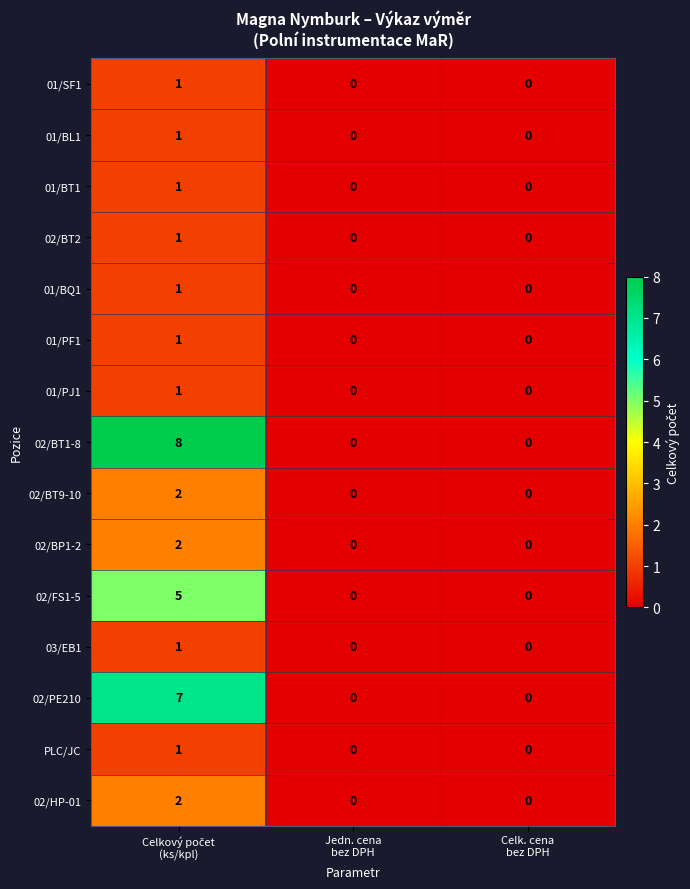

Which series has the largest total across all categories?

02/BT1-8